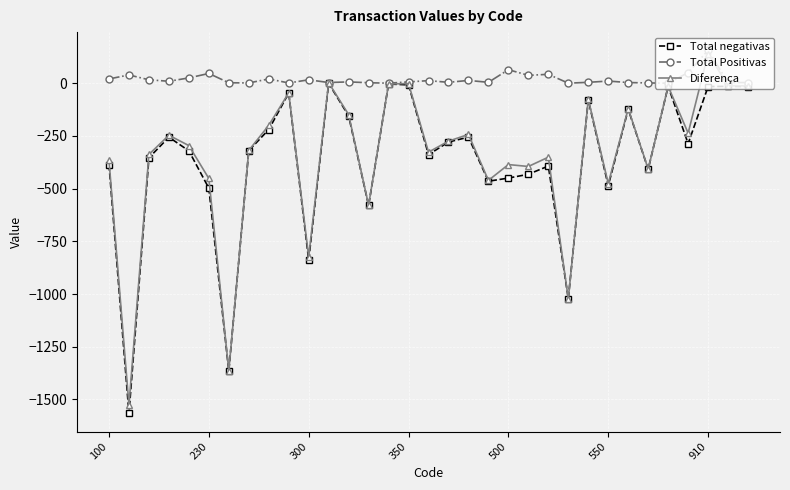

True or false: Total negativas has more than 1 interior local peaks.

True